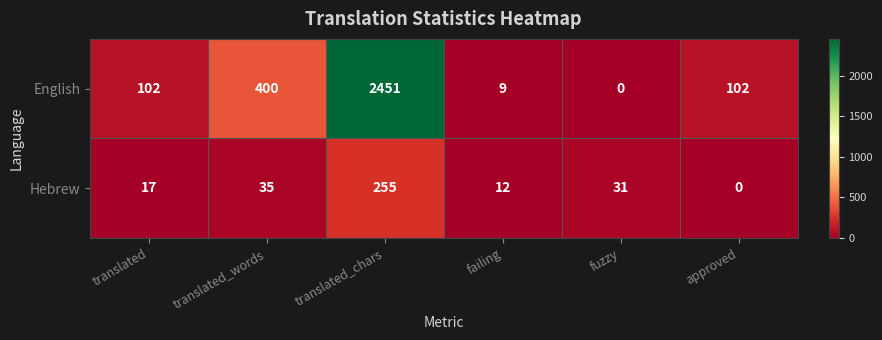

Between translated and translated_words, which series saw the biggest shift?

English